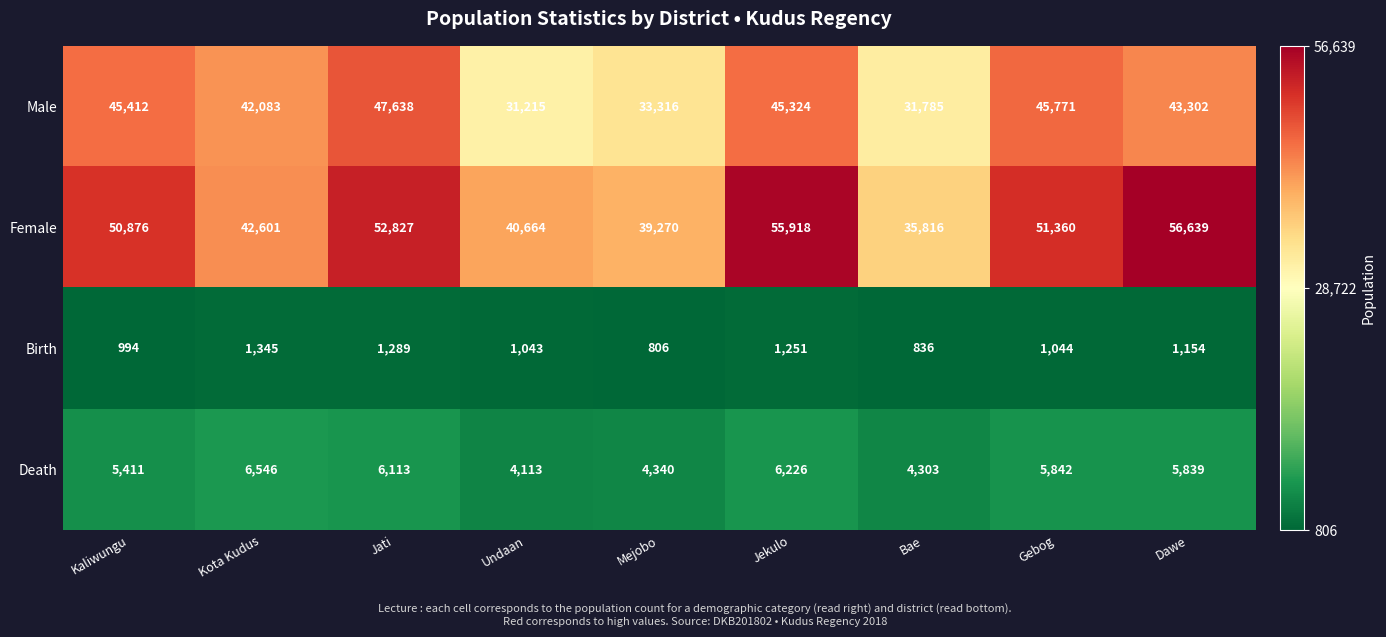

What is the difference between the Female values at Kaliwungu and Kota Kudus?

8275